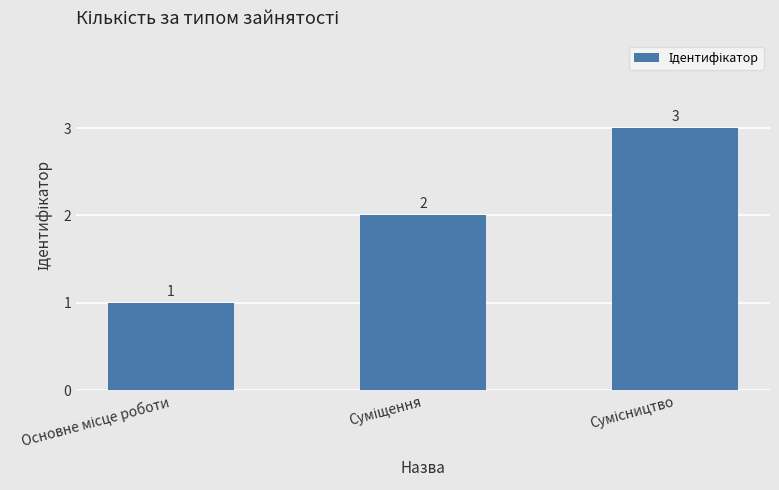

How many values are between 1 and 3?

3